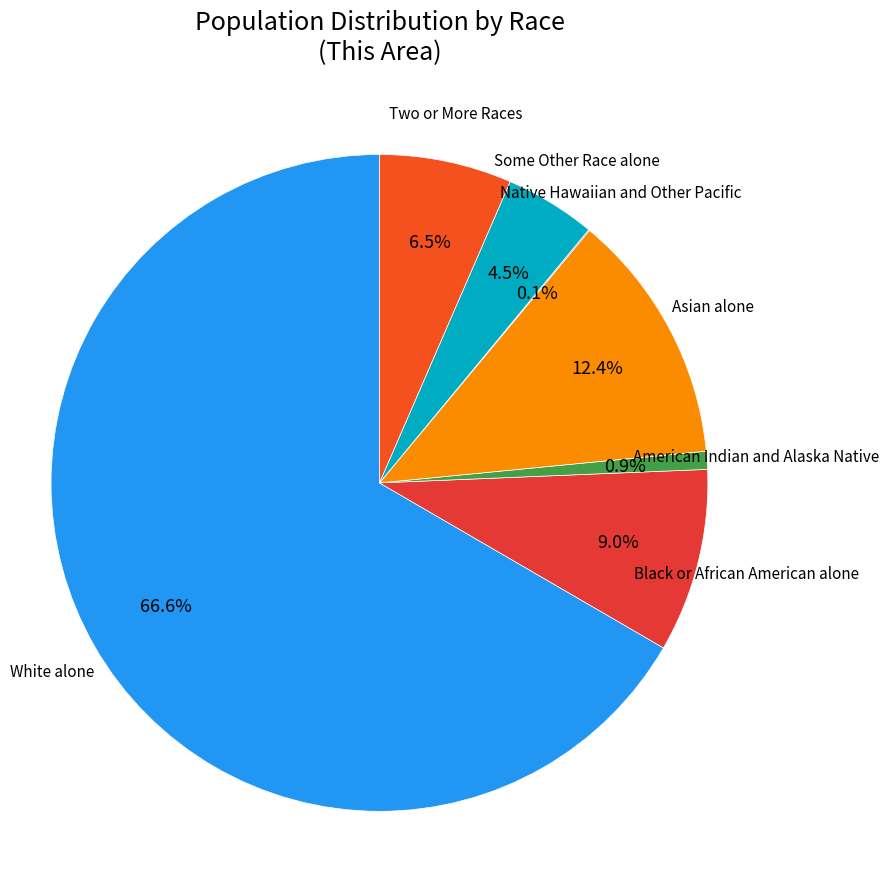

Between White alone and American Indian and Alaska Native, which is larger?

White alone